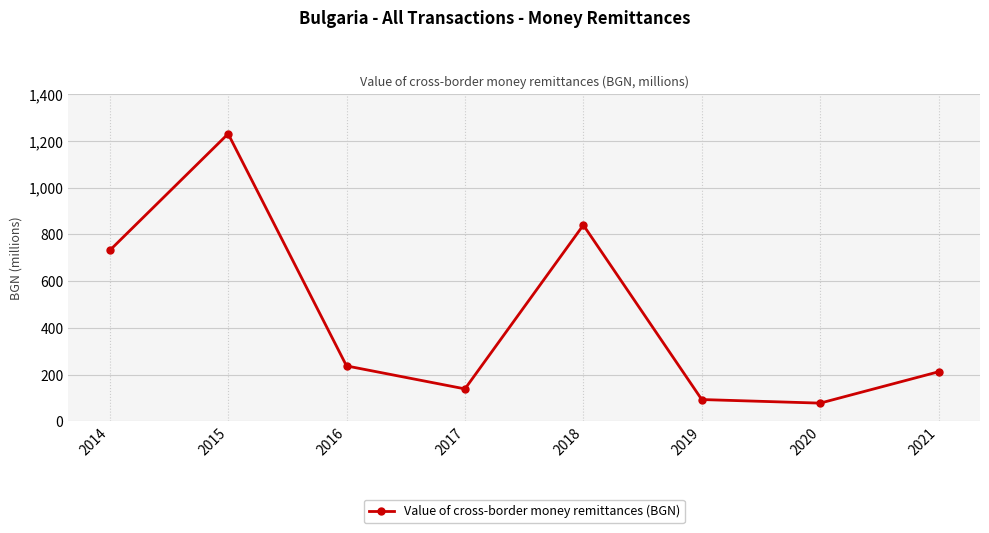

Does the chart have visible grid lines?

Yes